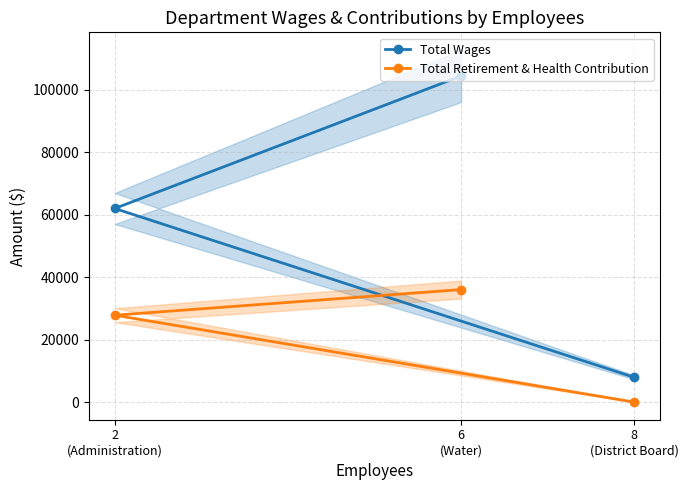

Which category has the highest value across all series?

6
(Water)